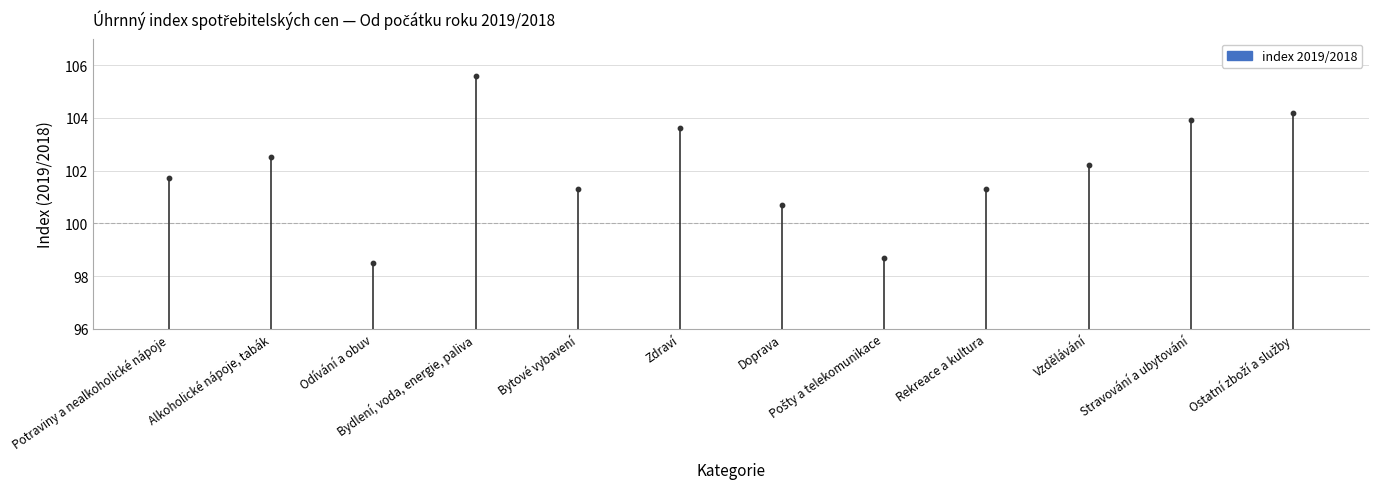

What is the ratio of the value at Vzdělávání to the value at Pošty a telekomunikace?

1.0